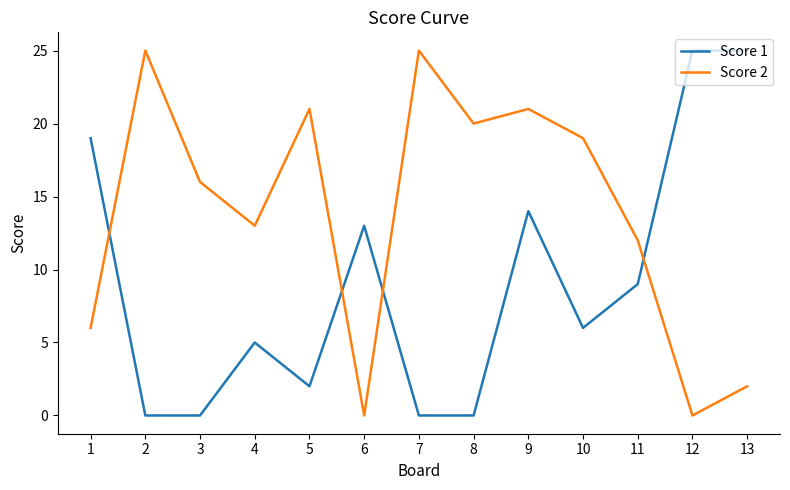

In Score 2, how many points are higher than both neighbors (excluding endpoints)?

4